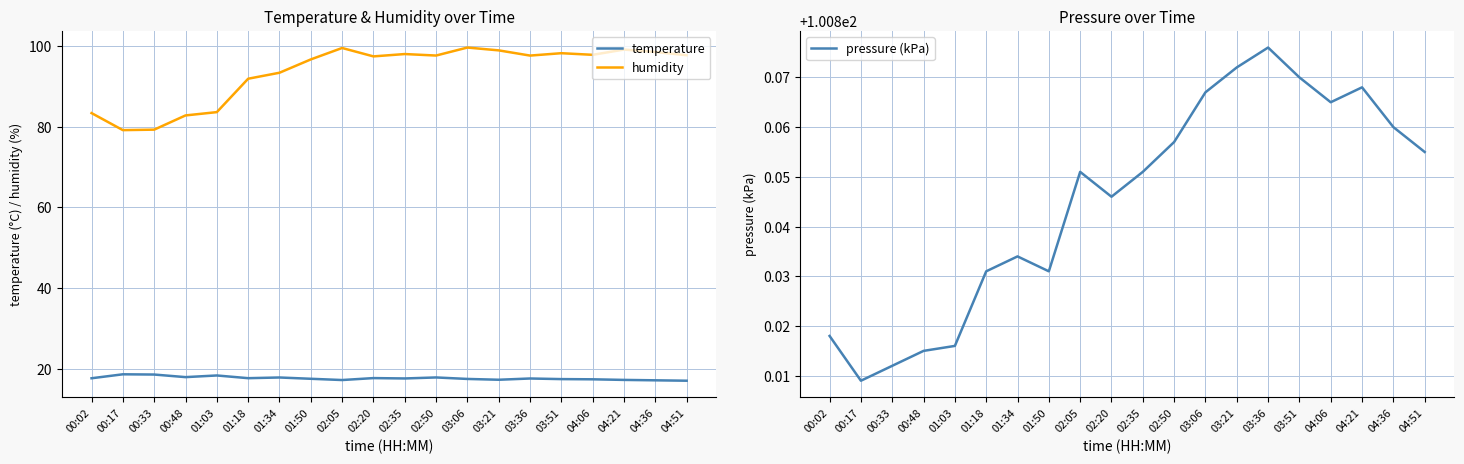

Which series has the widest spread of values?

humidity